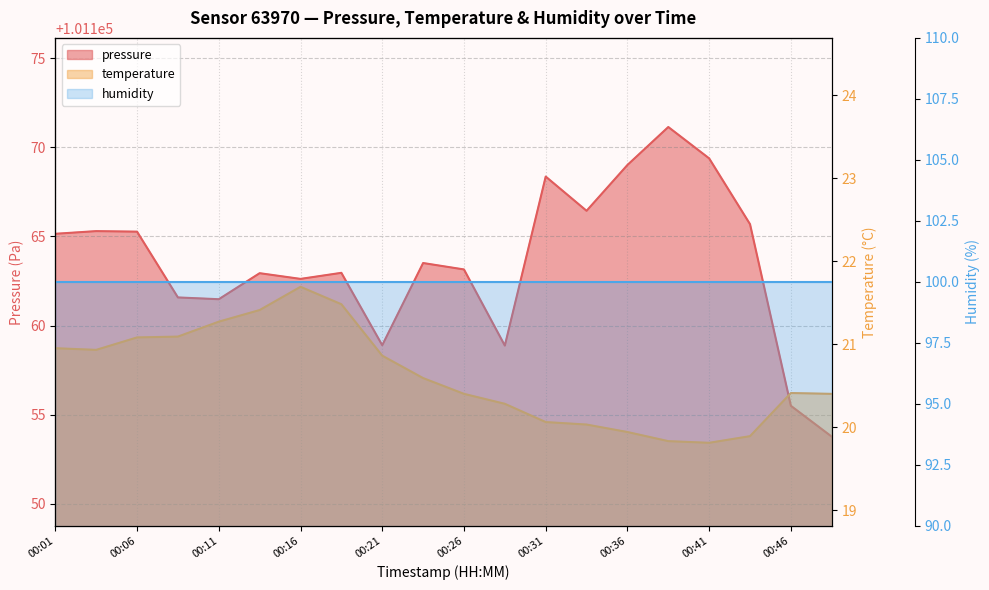

What is the sum of all pressure values?

2023271.0